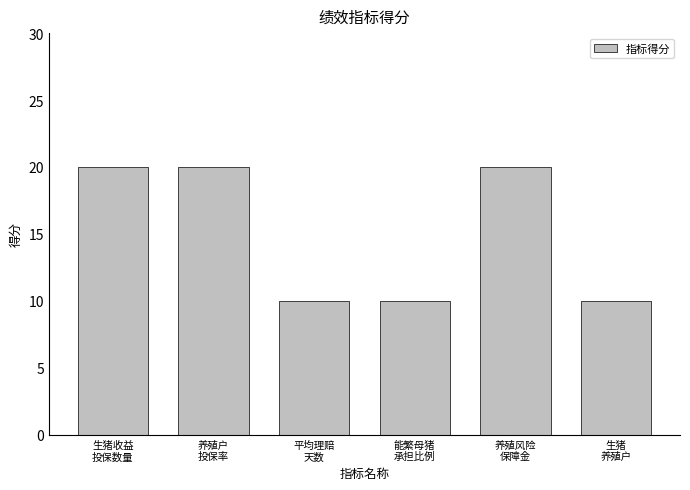

Read the value at 能繁母猪
承担比例.

10